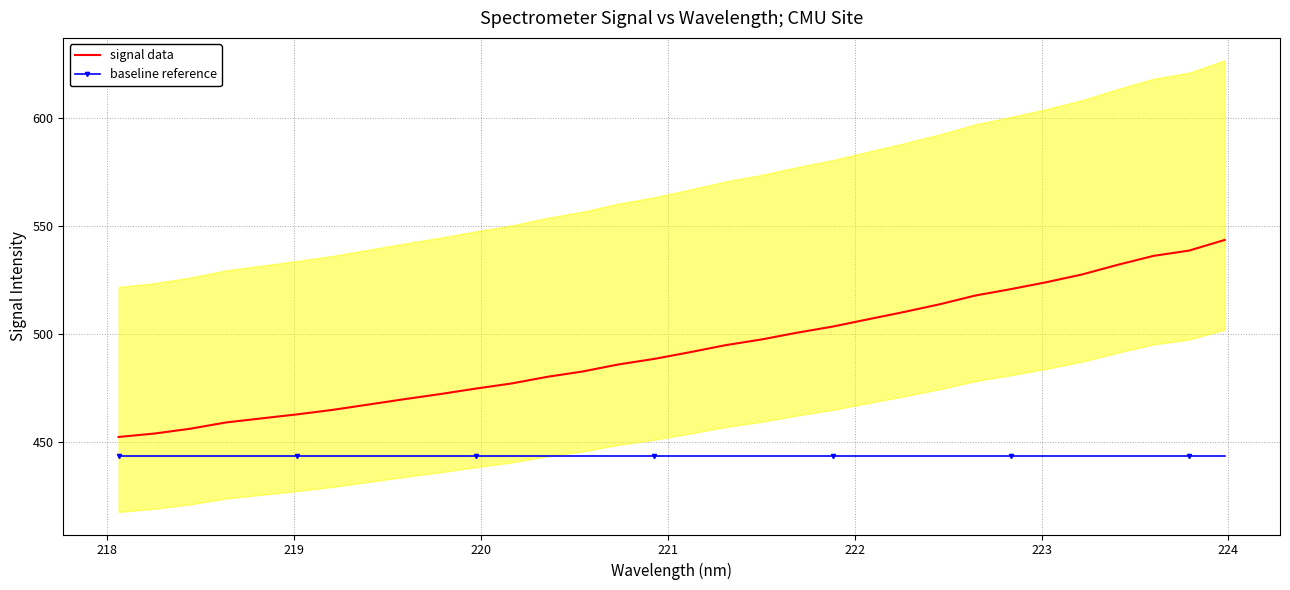

What is the sum of all baseline reference values?

14188.6